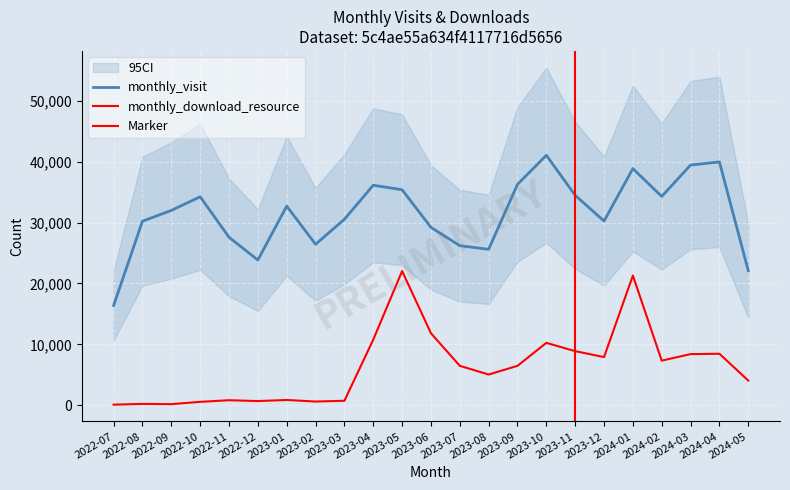

Rank the series by their maximum value, from lowest to highest.

monthly_download_resource, monthly_visit